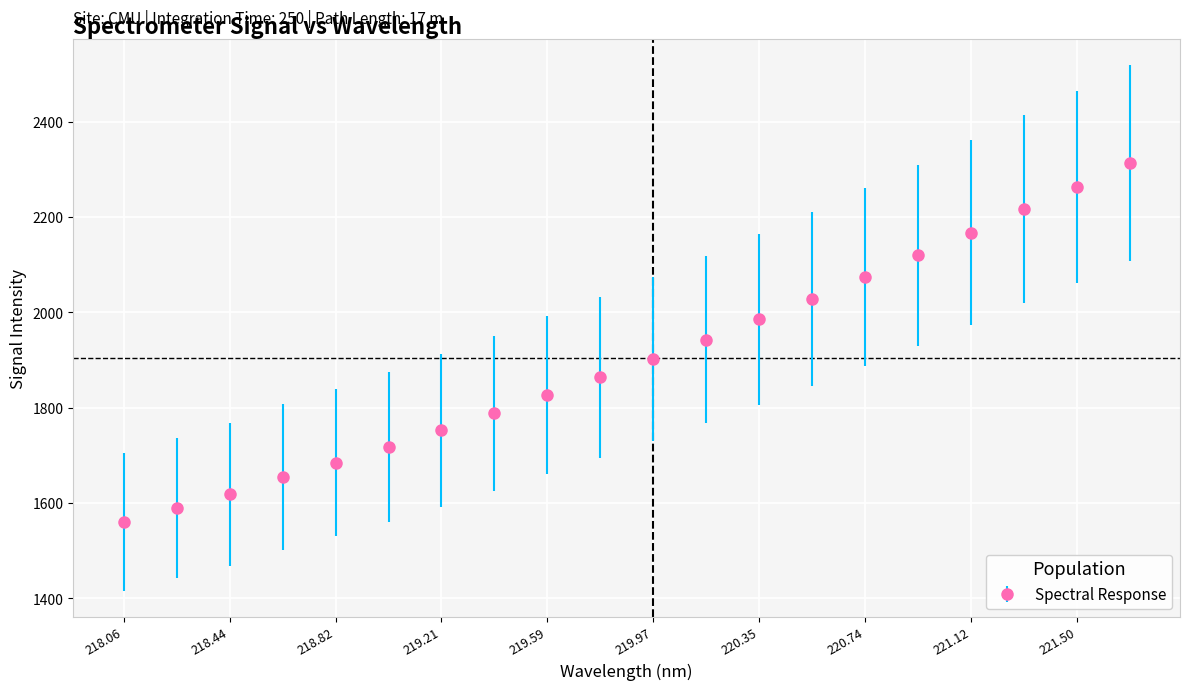

What is the greatest value displayed?

2313.4